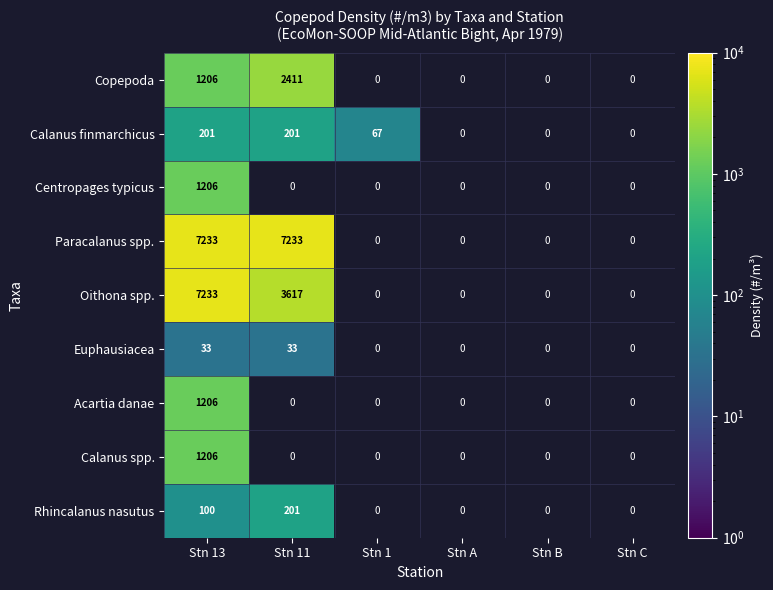

At which category is the sum across all series the highest?

Stn 13